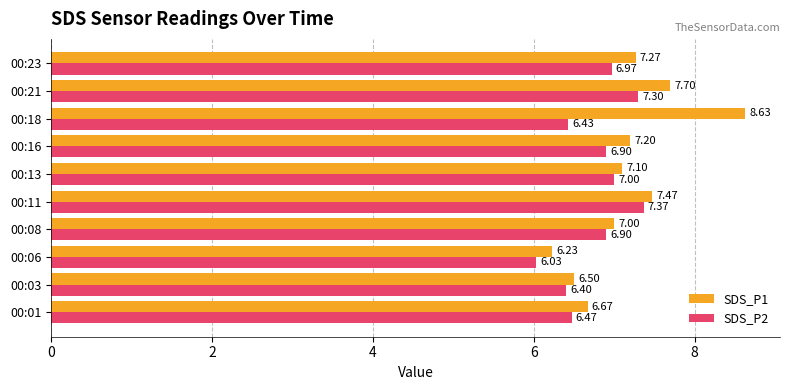

What are all the series names shown in the legend?

SDS_P1, SDS_P2